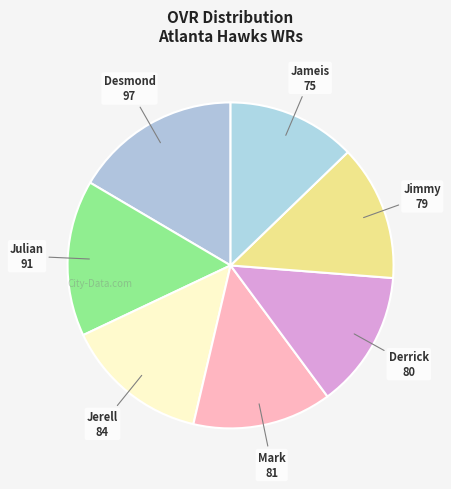

What is the ratio of the value at Desmond to the value at Jerell?

1.2